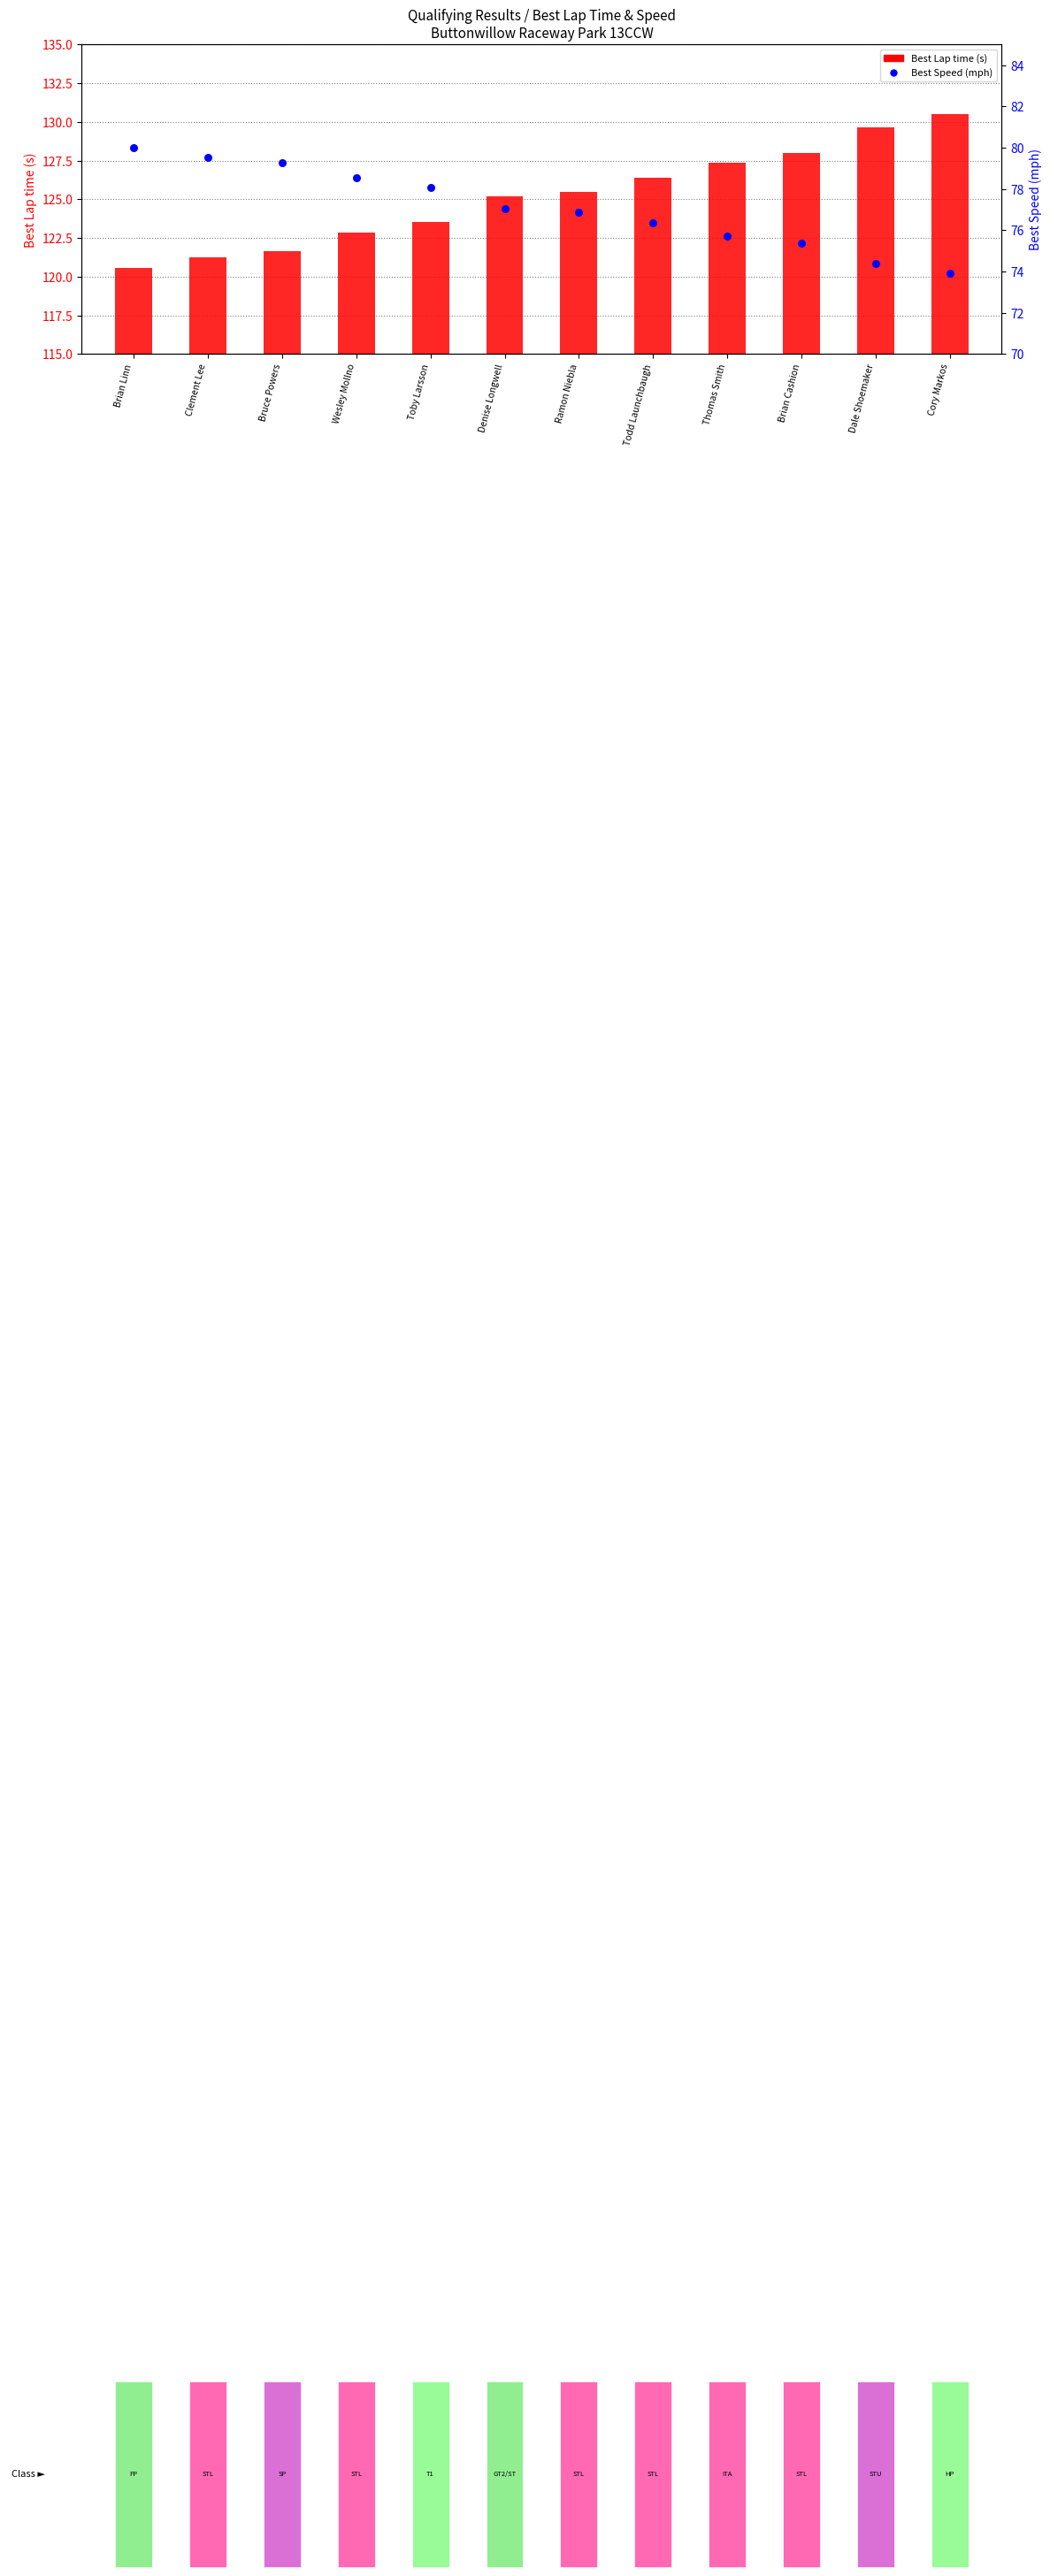

What is the total value across all series at Brian Cashion?

203.4